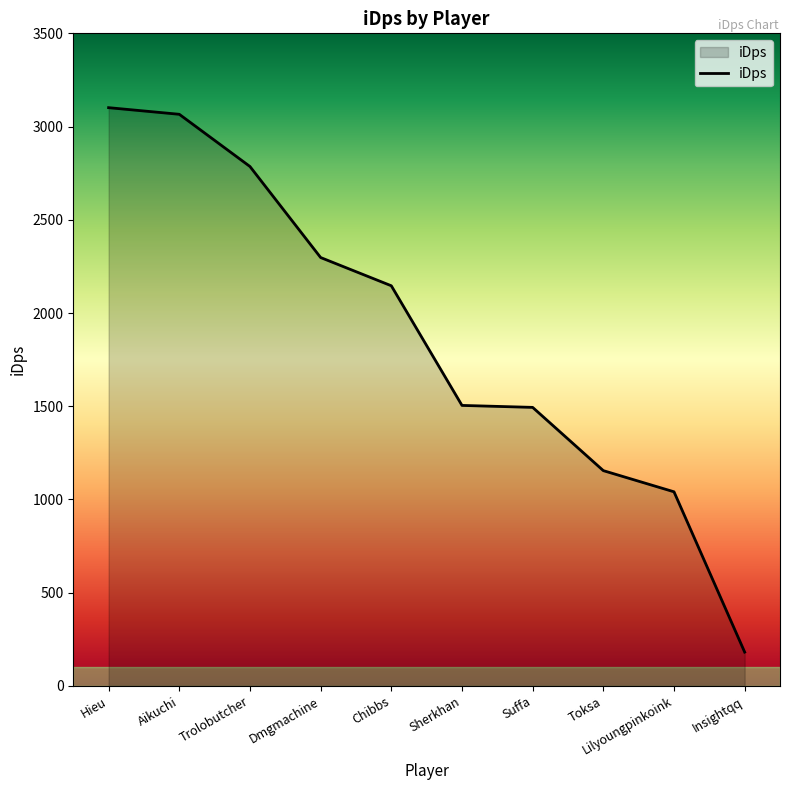

How many values exceed 2146?

5